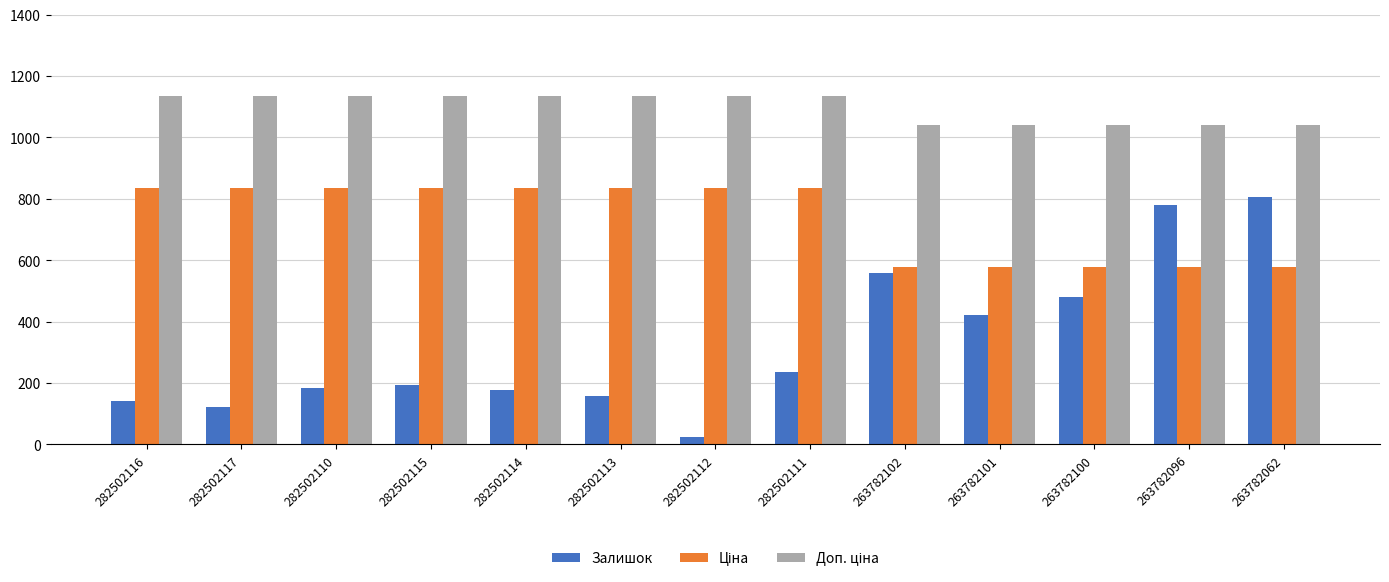

What is the difference between the maximum and minimum values in the Залишок series?

780.0